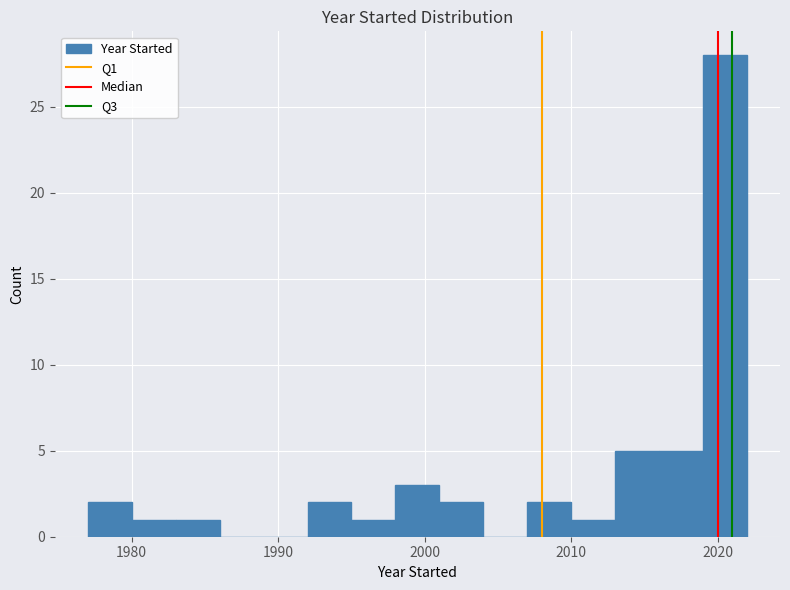

Read against the x-axis, roughly where is the centre of the tallest bar?

2021